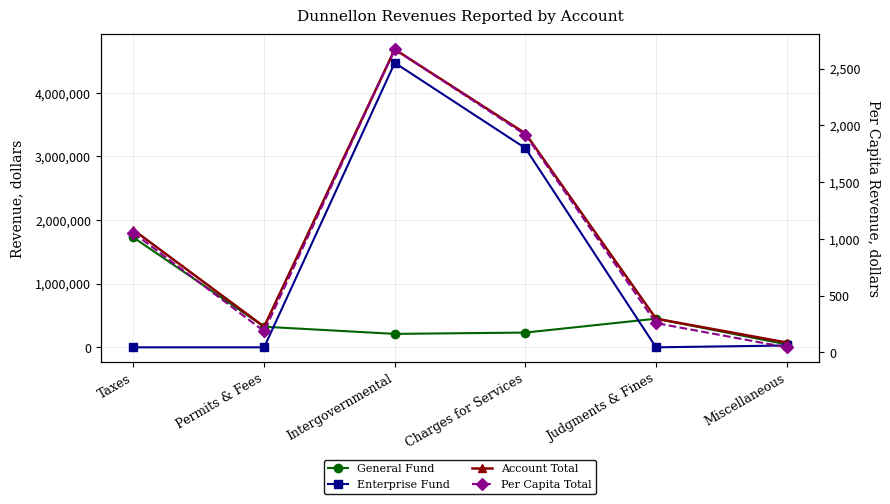

Rank the series by their average value, from highest to lowest.

Account Total, Enterprise Fund, General Fund, Per Capita Total